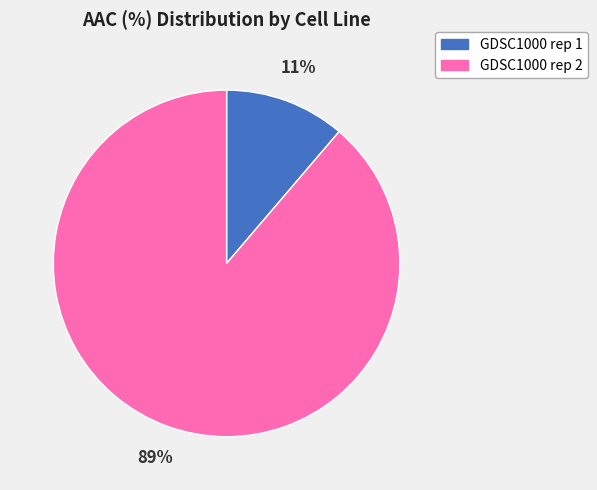

What is the smallest slice in the pie chart?

GDSC1000 rep 1